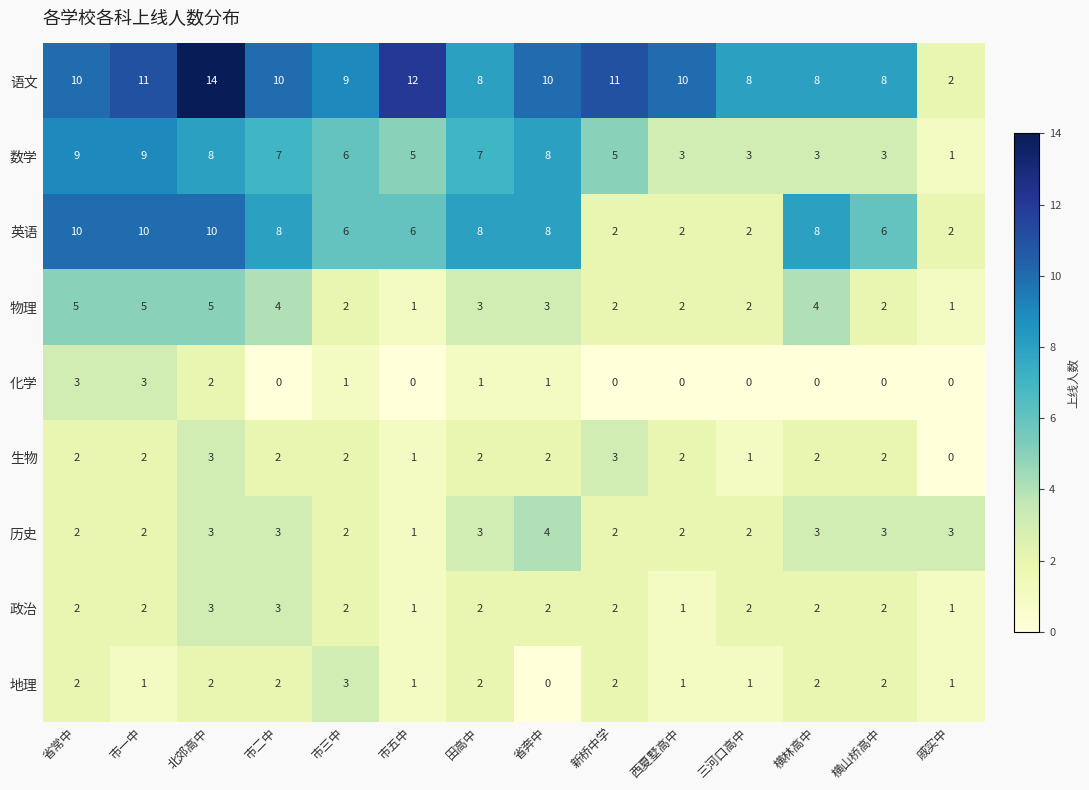

How many data points does each series have?

14